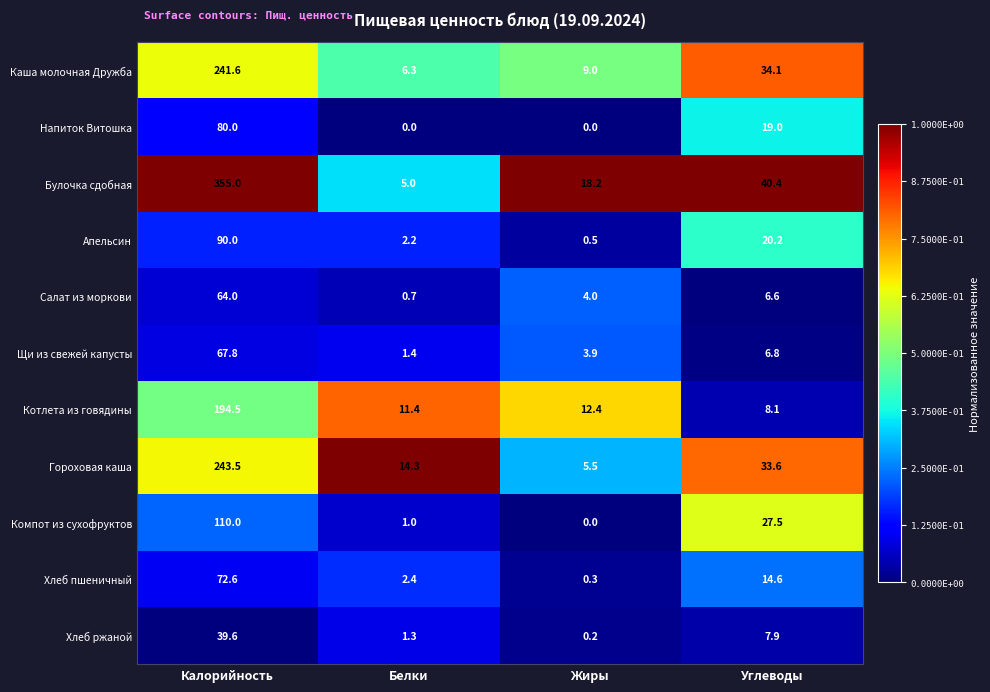

True or false: Напиток Витошка has a value of 0.0 at Белки.

True